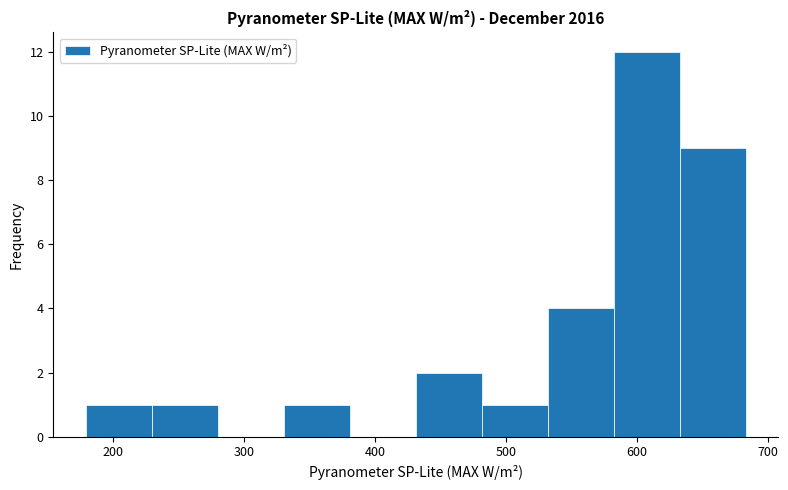

Reading left to right, transcribe this chart: for each bar, give the range it covers on the x-axis and its height. Neither the bar edges nor the heights are printed on the chart, so give them approximately, as read against the axes.

180 to 230: 1
230 to 280: 1
280 to 330: 0
330 to 380: 1
380 to 430: 0
430 to 480: 2
480 to 530: 1
530 to 580: 4
580 to 630: 12
630 to 680: 9